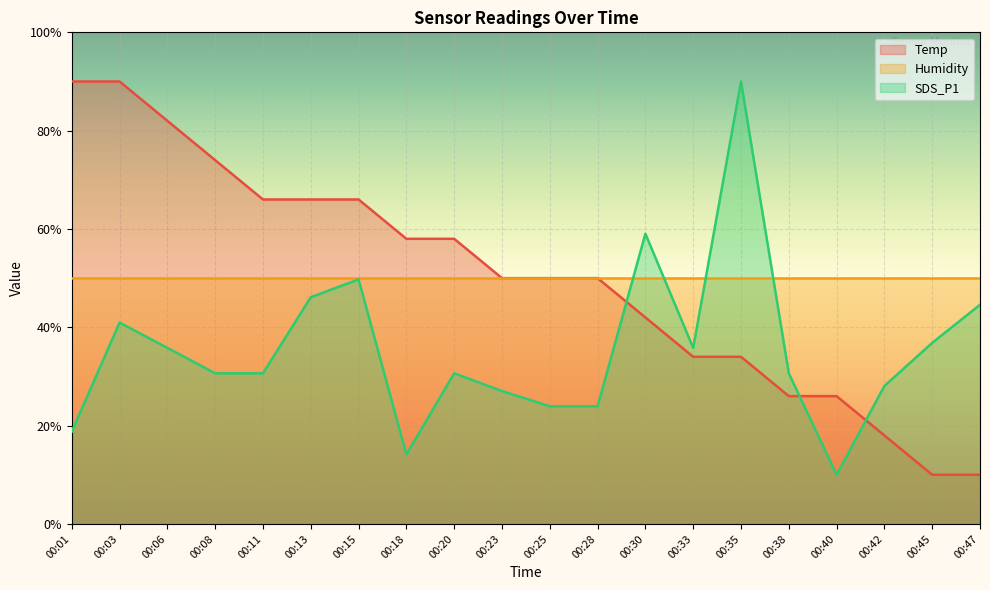

What is the sum of the Temp values at 00:13 and 00:28?

116.0